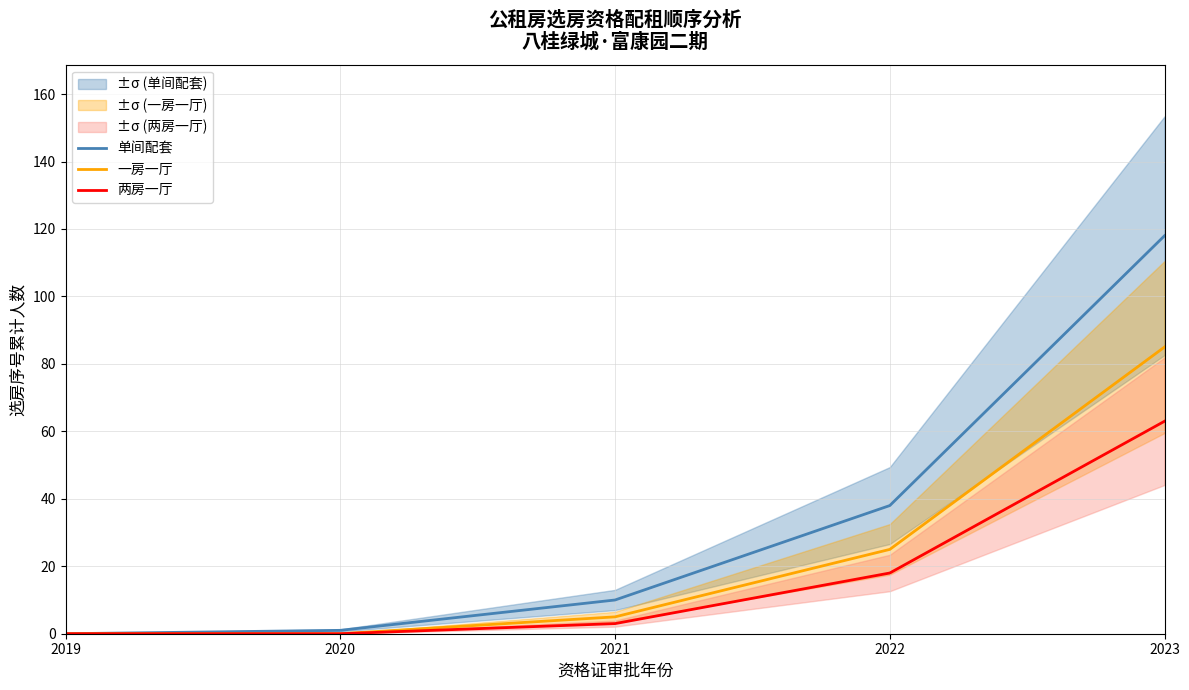

List the labels in order of 一房一厅 value, largest first.

2023, 2022, 2021, 2019, 2020